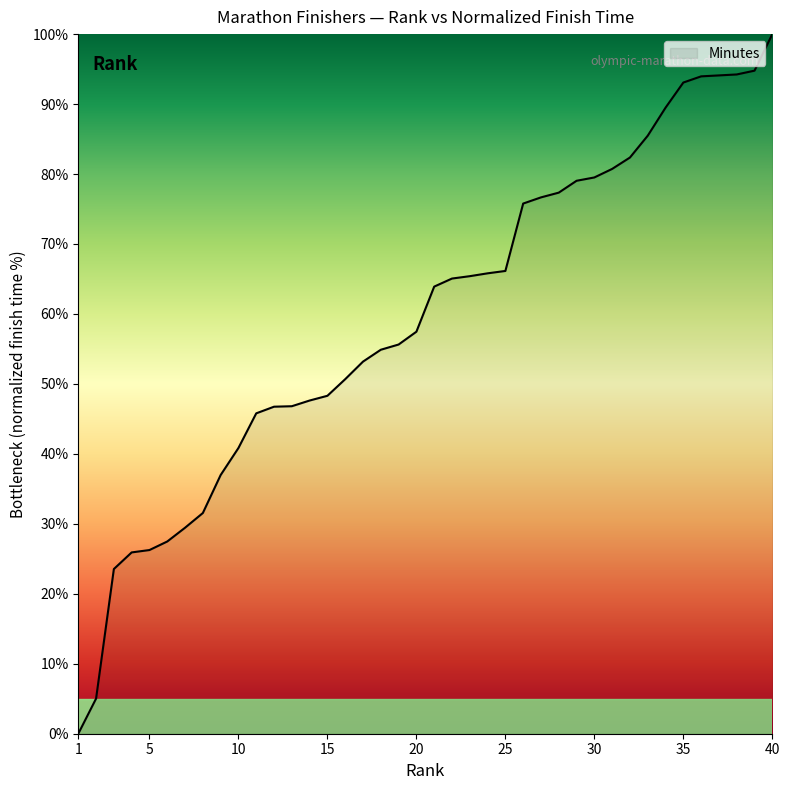

What is the greatest value displayed?

100.0